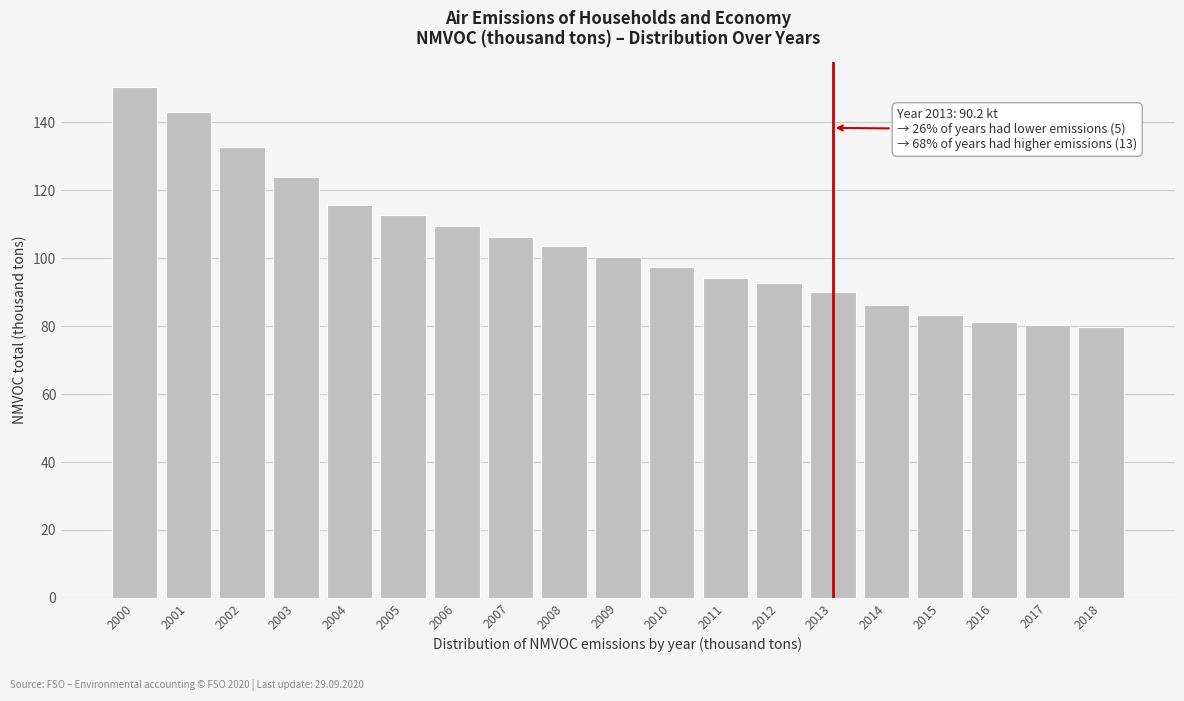

Reading right to left, list all the values displayed in this chart.

79.7	80.4	81.1	83.4	86.2	90.2	92.7	94.2	97.3	100.4	103.7	106.2	109.5	112.7	115.7	124.0	132.8	143.0	150.4